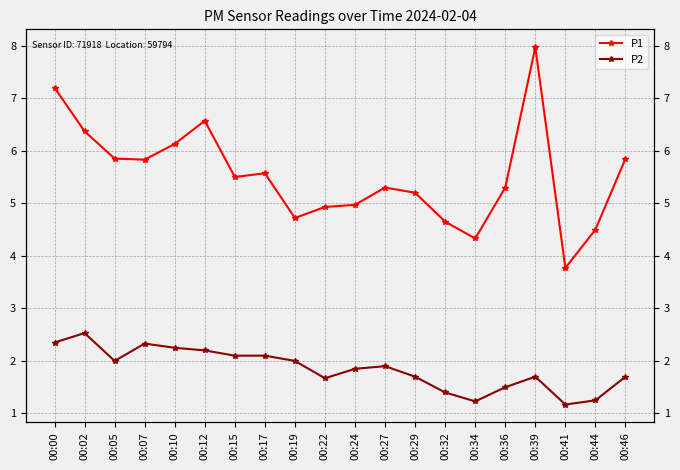

List the series in order of their overall mean, highest first.

P1, P2